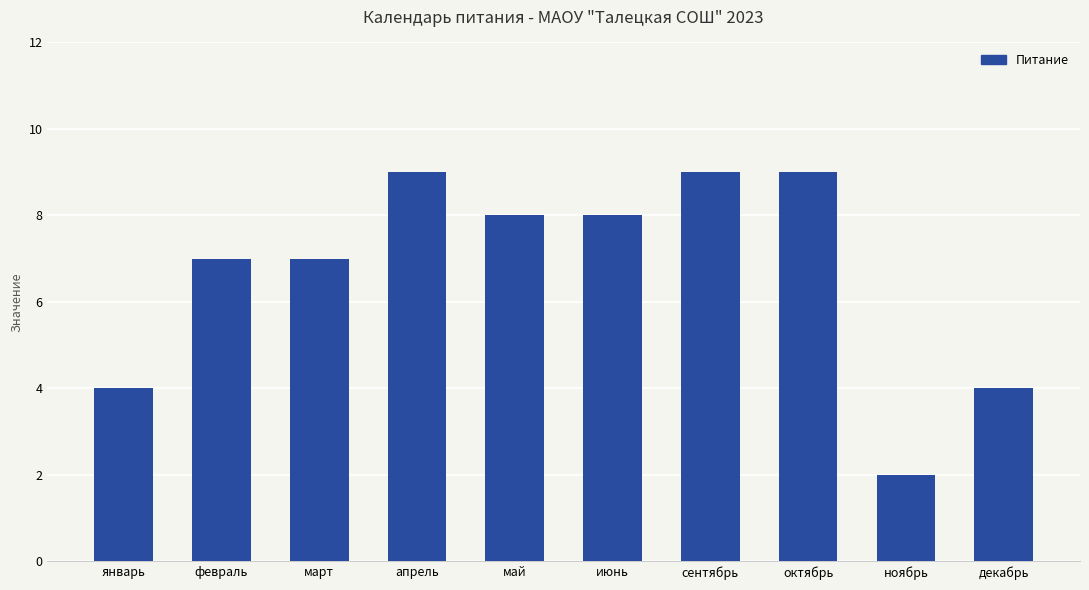

True or false: the data shows 6 at декабрь.

False